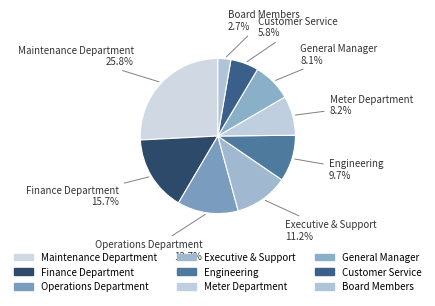

What is the smallest slice in the pie chart?

Board Members